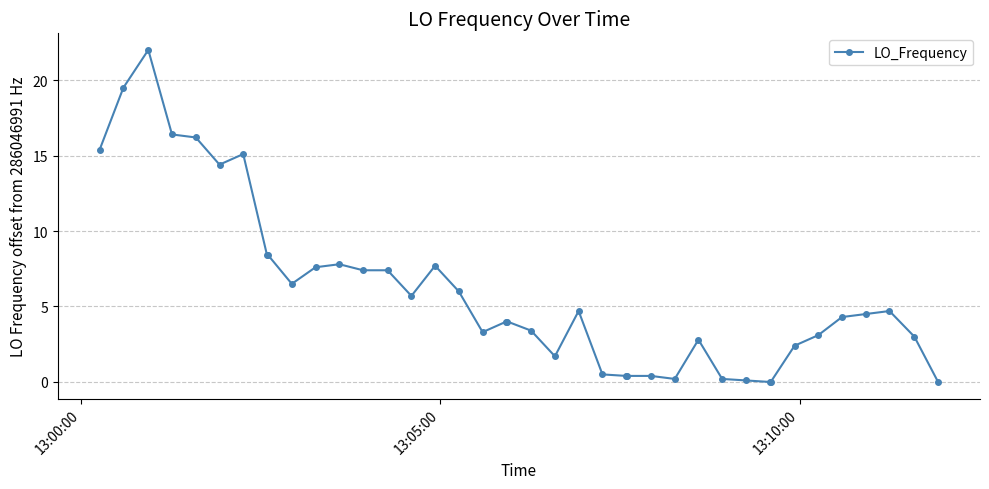

What is the maximum value shown in the chart?

22.0